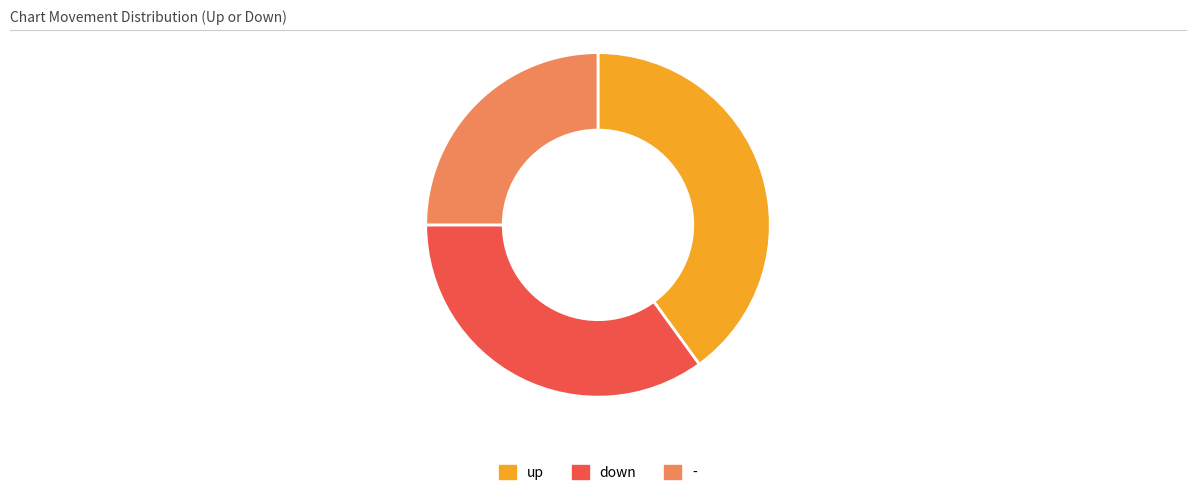

What is the ratio of the value at up to the value at down?

1.1